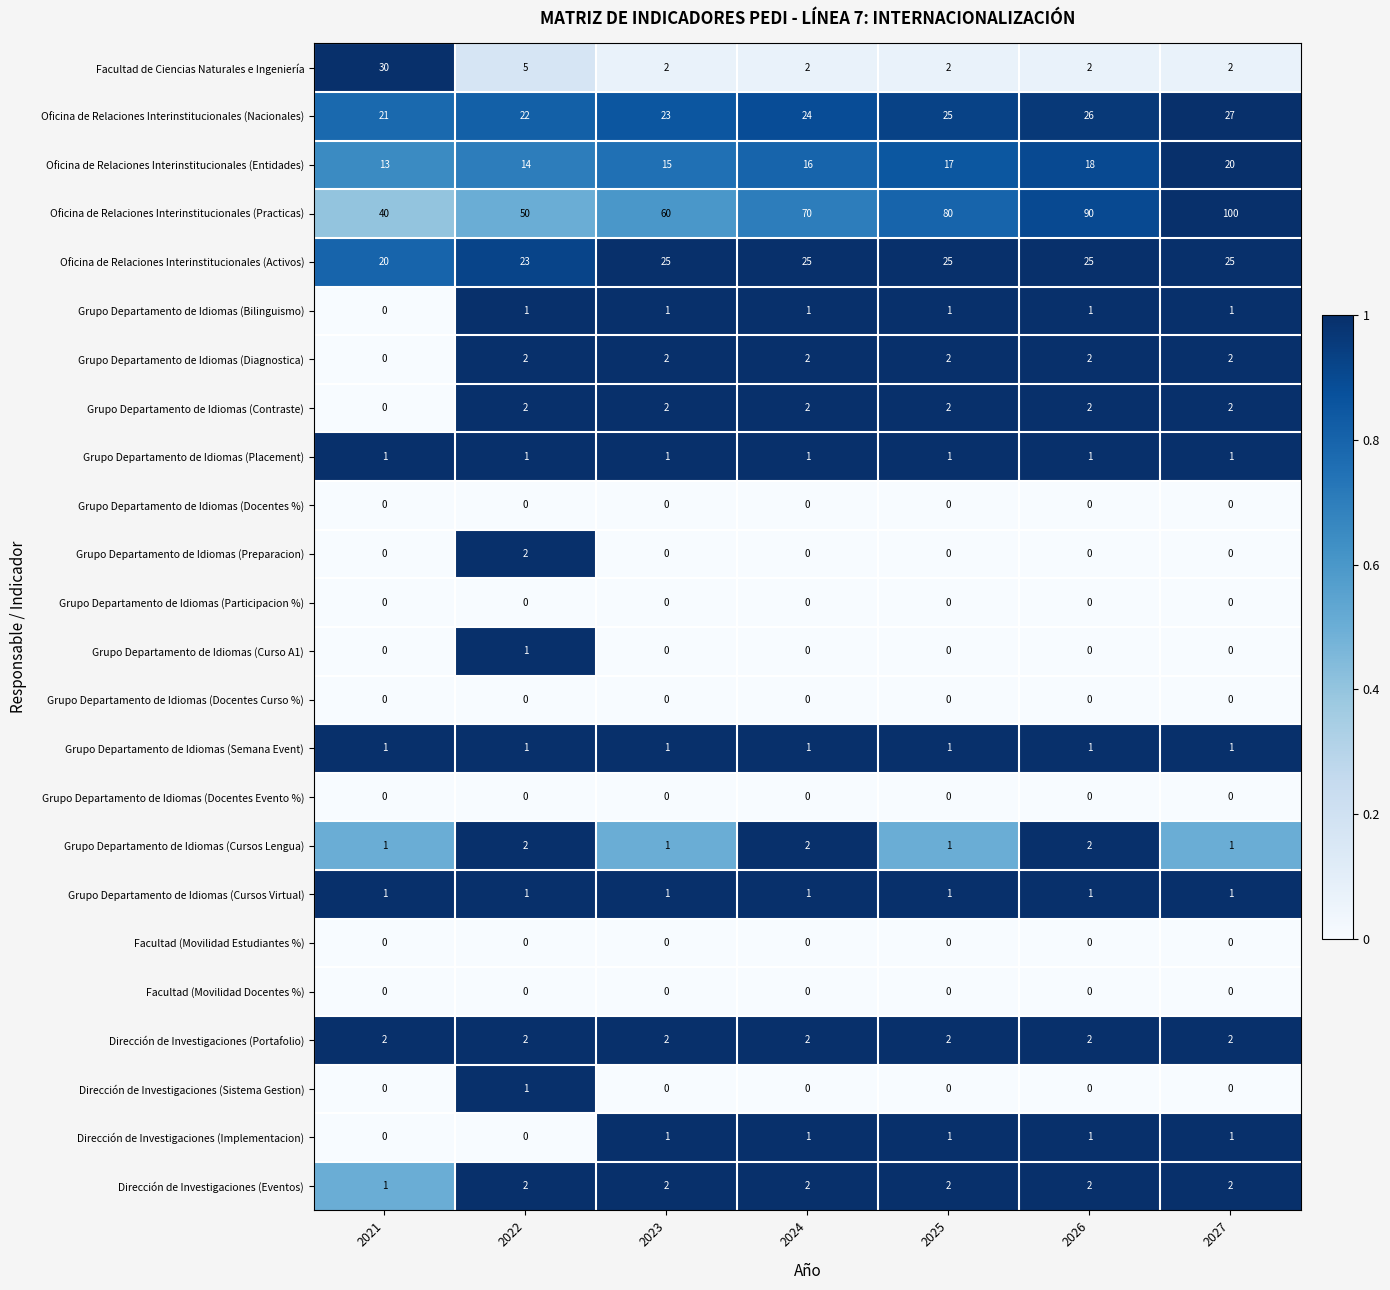

The Grupo Departamento de Idiomas (Bilinguismo) series shows 1 at 2025. True or false?

True